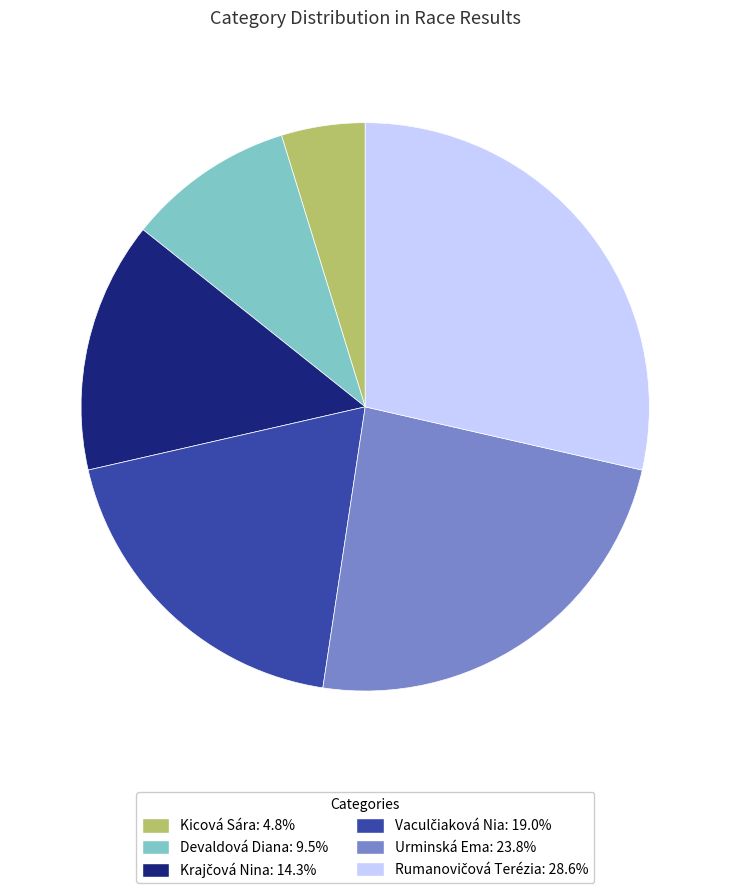

Approximately how many times larger is the value at Urminská Ema compared to Devaldová Diana?

2.5